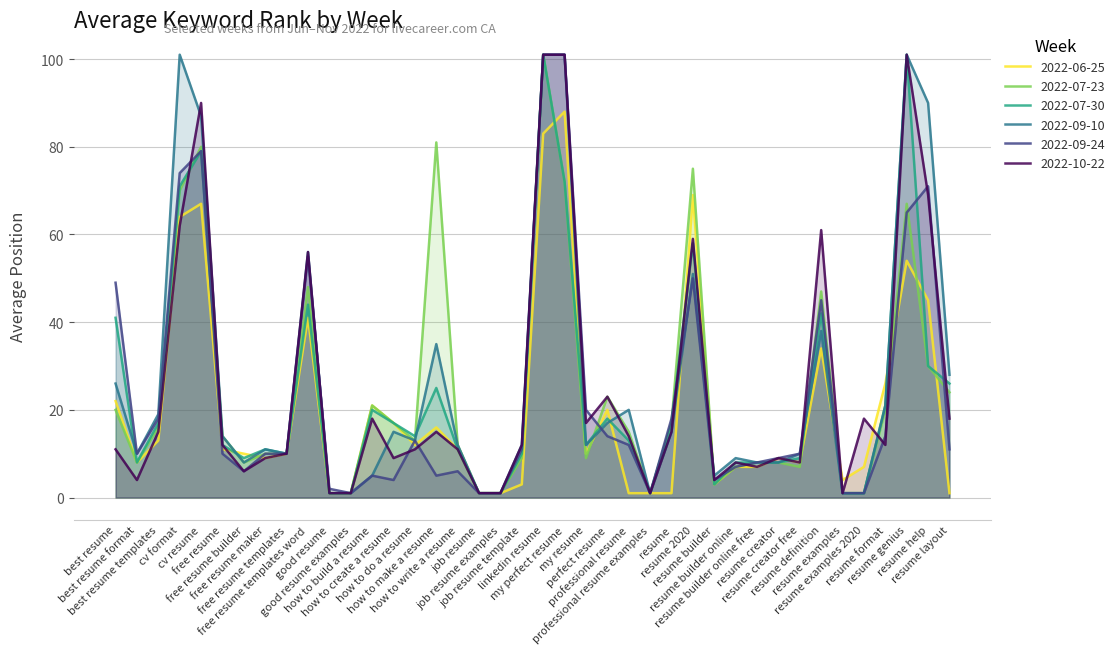

What is the spread (max minus min) of values at resume layout?

27